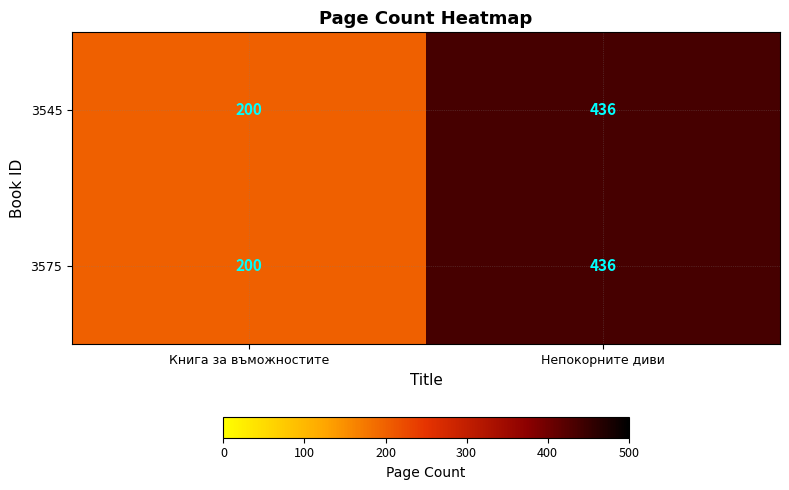

At which label is 3545 closest to 318?

Книга за въможностите